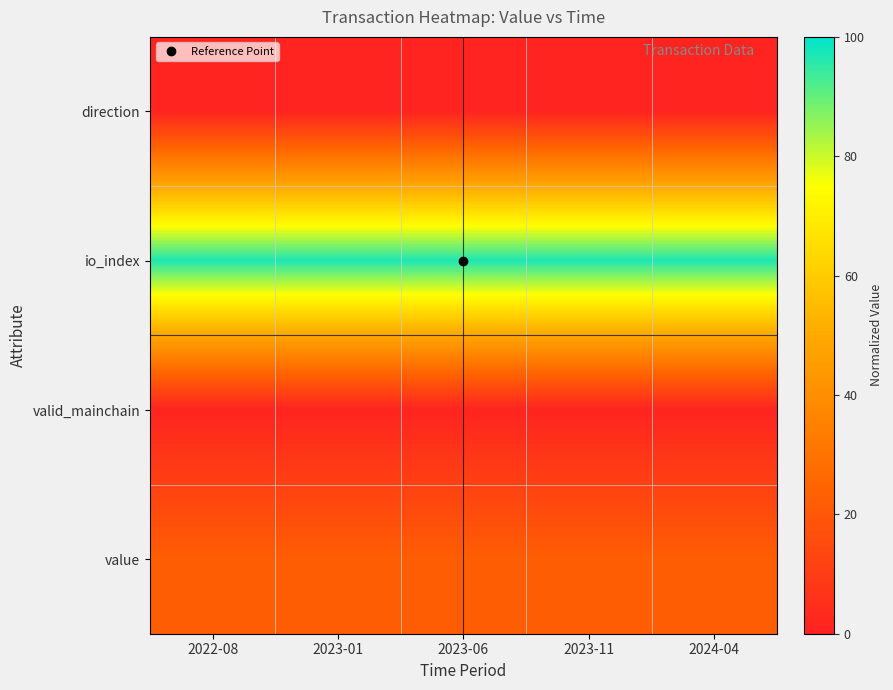

What is the spread (max minus min) of values at 2023-01?

96.0